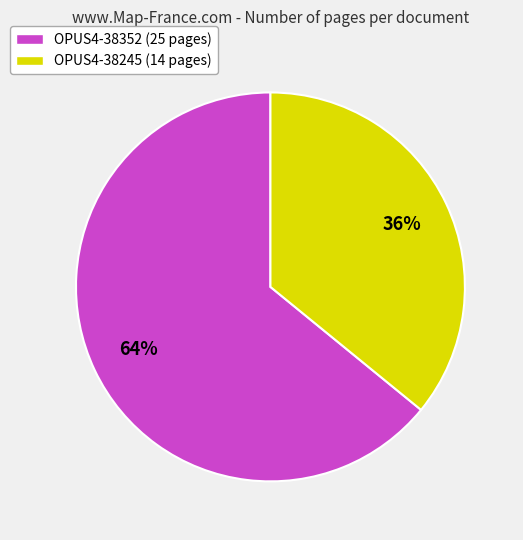

Does any single category account for the majority?

Yes